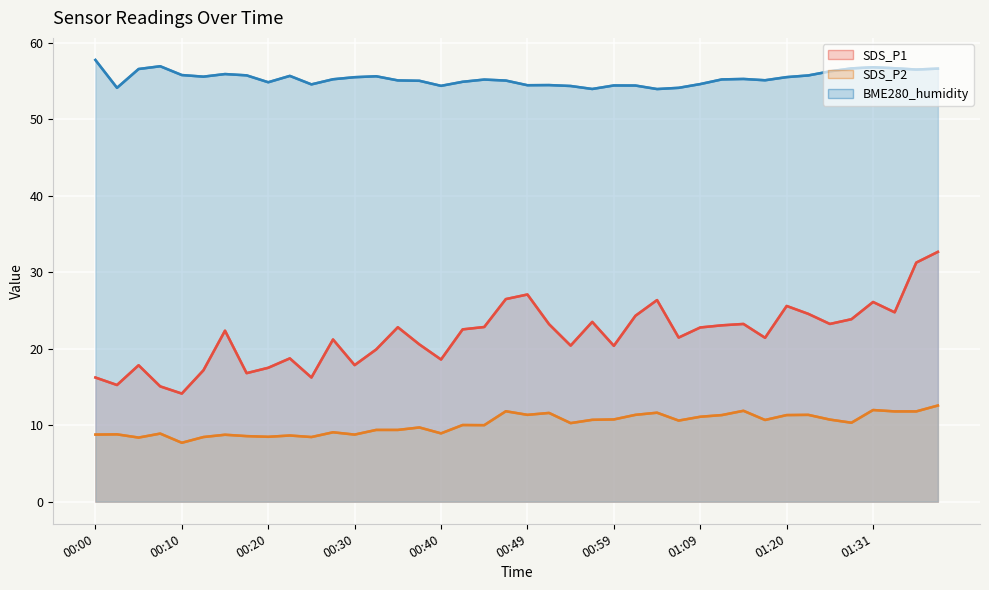

What is the smallest value displayed?

7.7